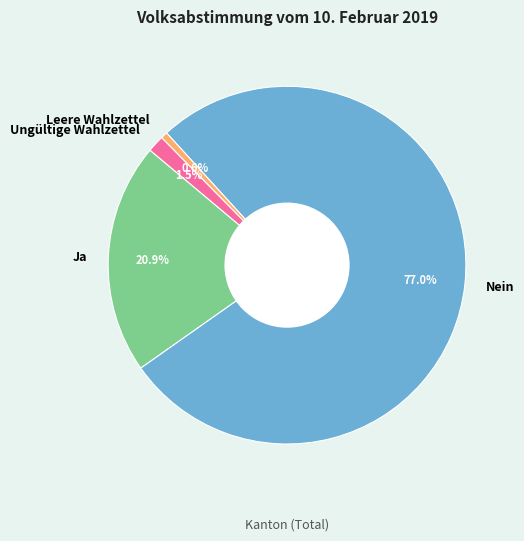

Does Ja account for over 50% of the chart?

No